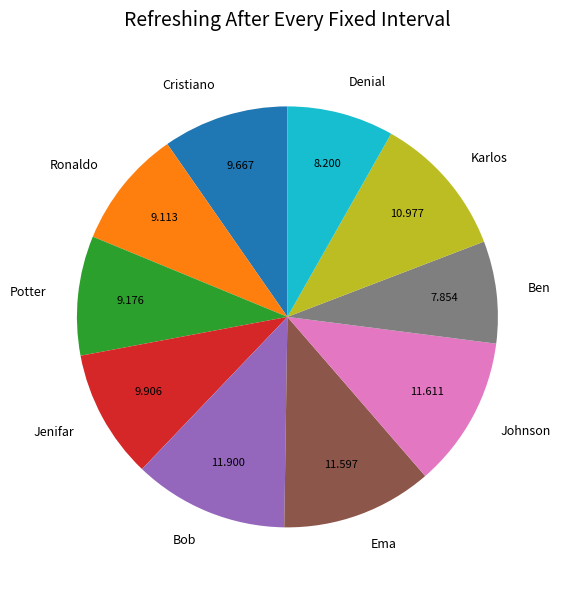

Which has a higher value, Jenifar or Karlos?

Karlos